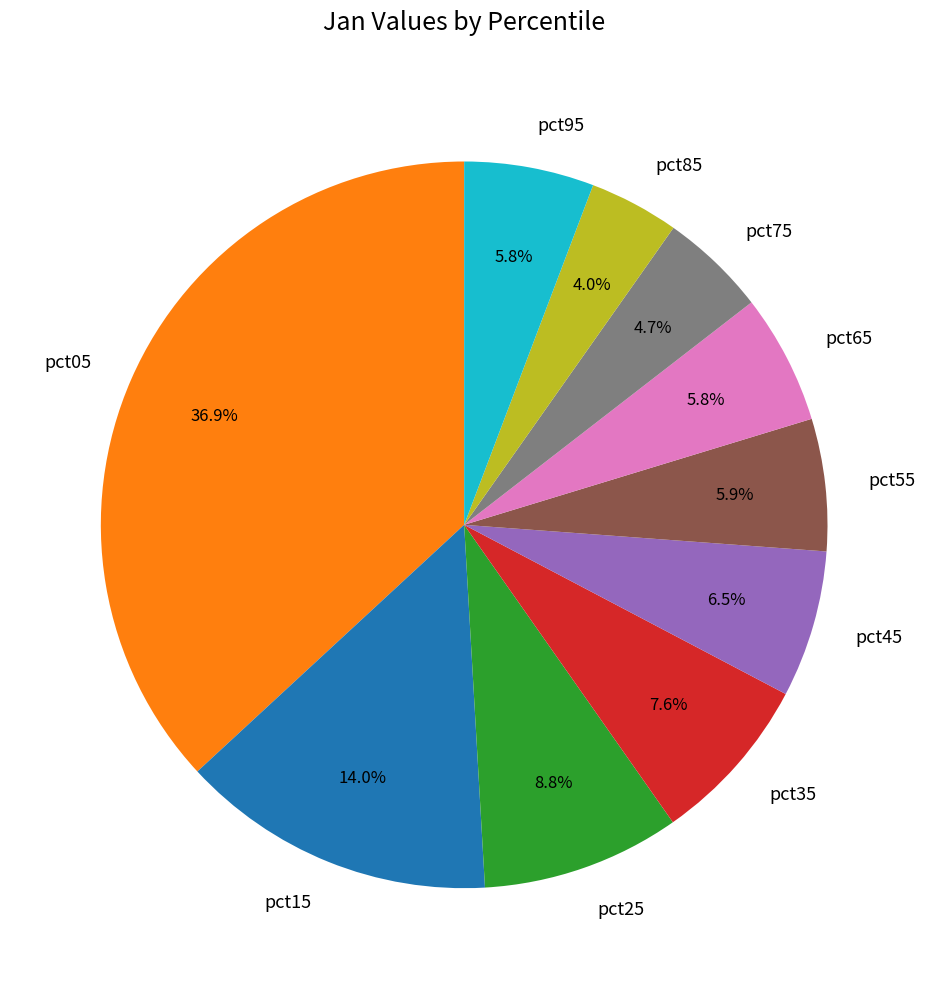

To the nearest percent, what is the combined percentage of pct55 and pct25?

15%